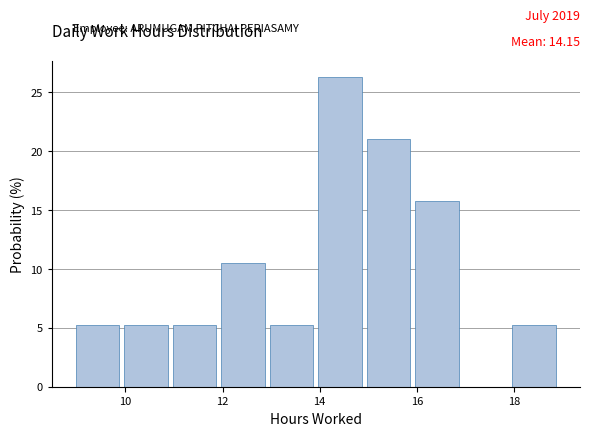

Which range on the x-axis has the tallest bar?

14 to 15